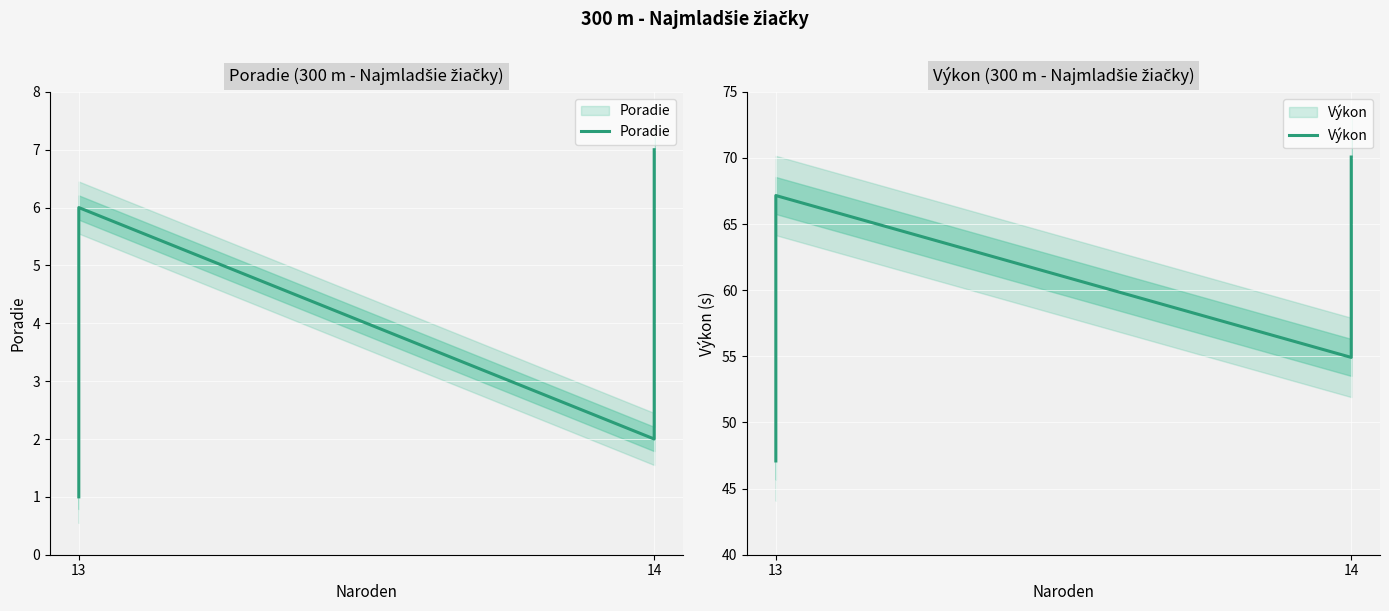

List the series in order of their peak value, lowest first.

Poradie, Výkon